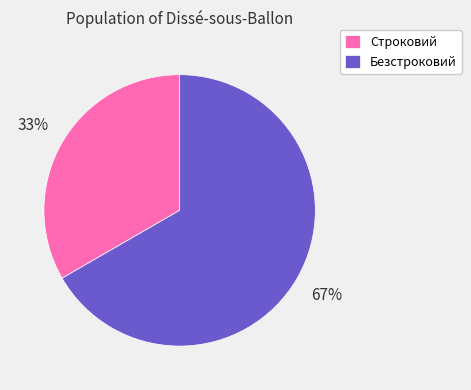

To the nearest percent, what percentage of the pie is Безстроковий?

67%